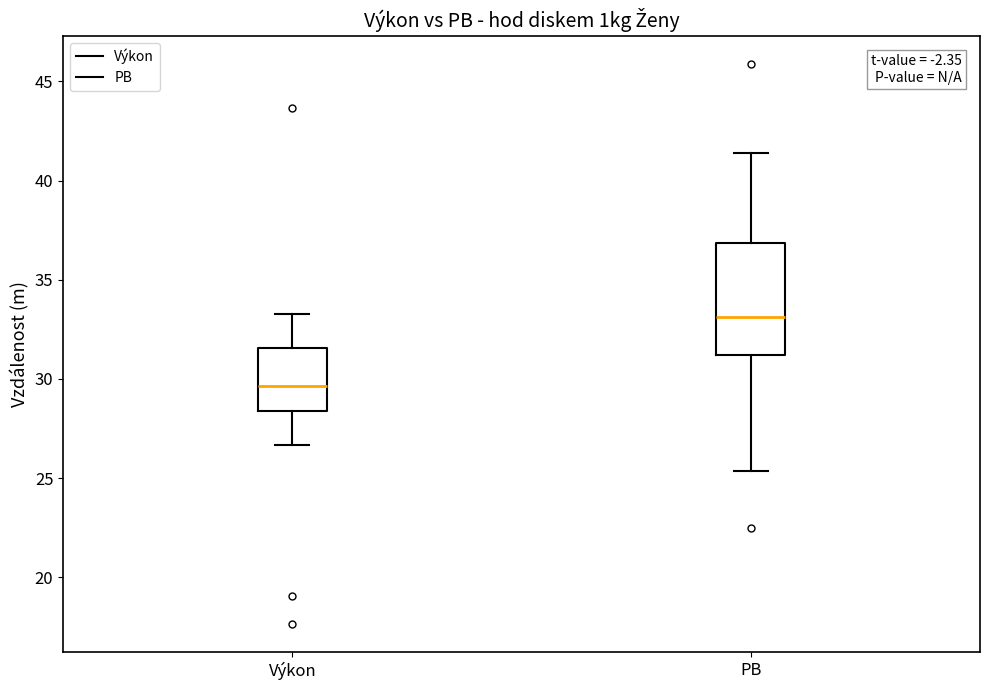

Reading left to right, read every box against the y-axis: the position of its median line, the range the box covers, and the ends of its whiskers. The values are not printed on the chart, so give them approximately, as read against the axis.

Výkon: median 29.5, box 28.5 to 31.5, whiskers 26.5 to 33.5
PB: median 33.0, box 31.0 to 37.0, whiskers 25.5 to 41.5